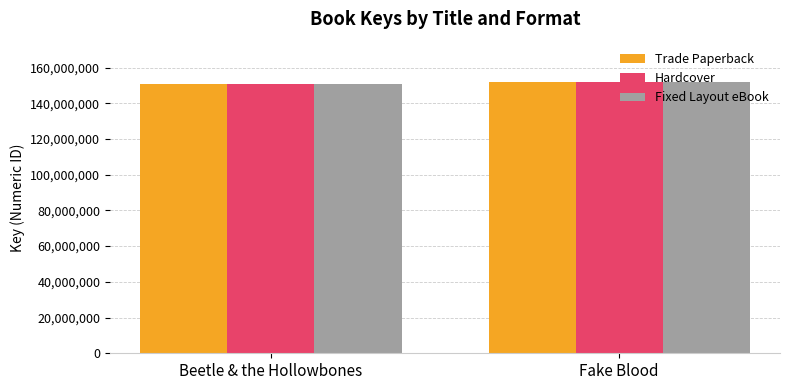

The Hardcover series shows 62948678 at Fake Blood. True or false?

False